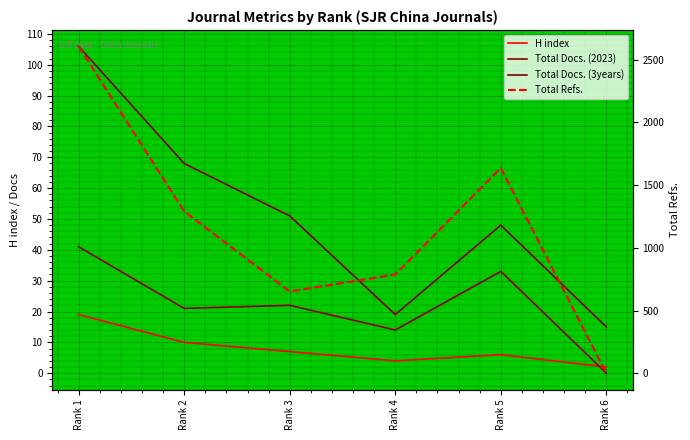

The Total Docs. (2023) series shows 41 at Rank 1. True or false?

True